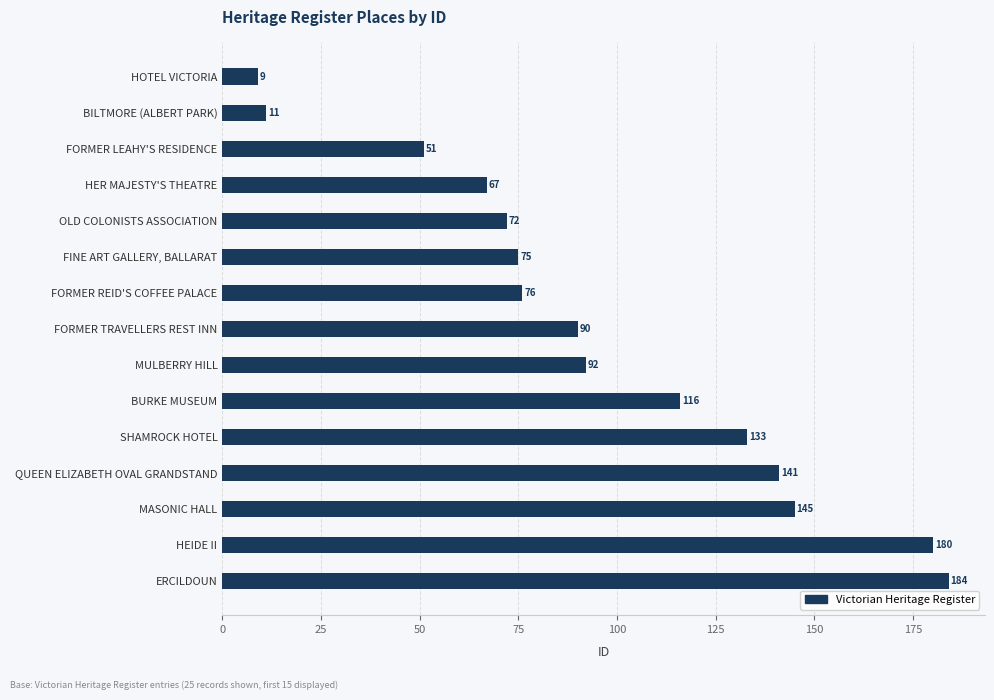

What is the ratio of the value at HER MAJESTY'S THEATRE to the value at QUEEN ELIZABETH OVAL GRANDSTAND?

0.5